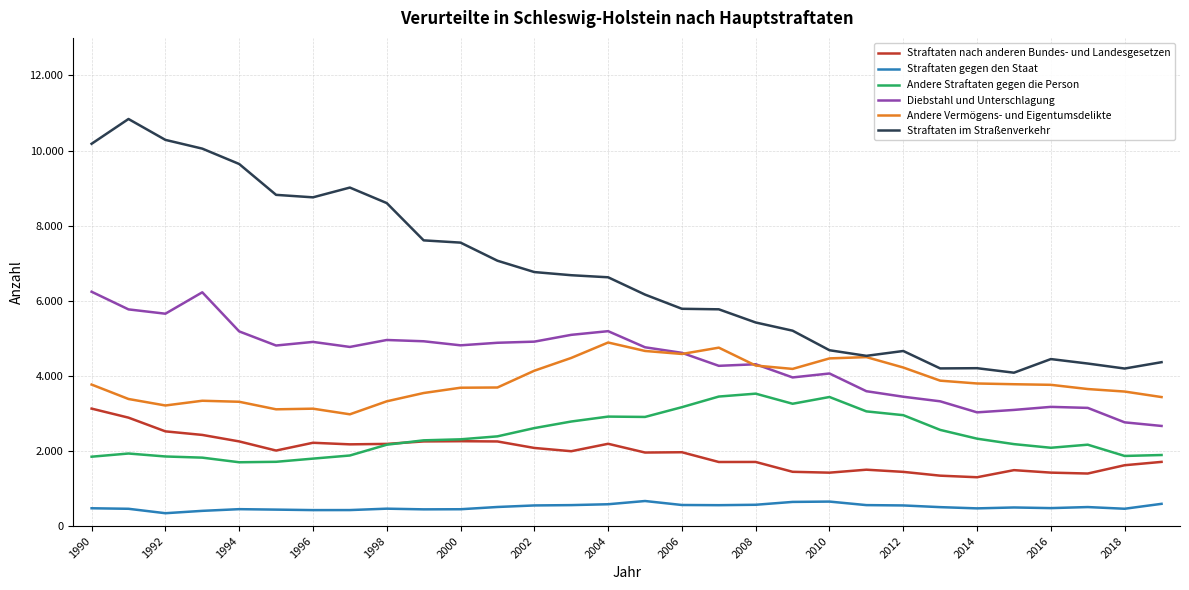

At how many categories does at least one series exceed 4186?

29